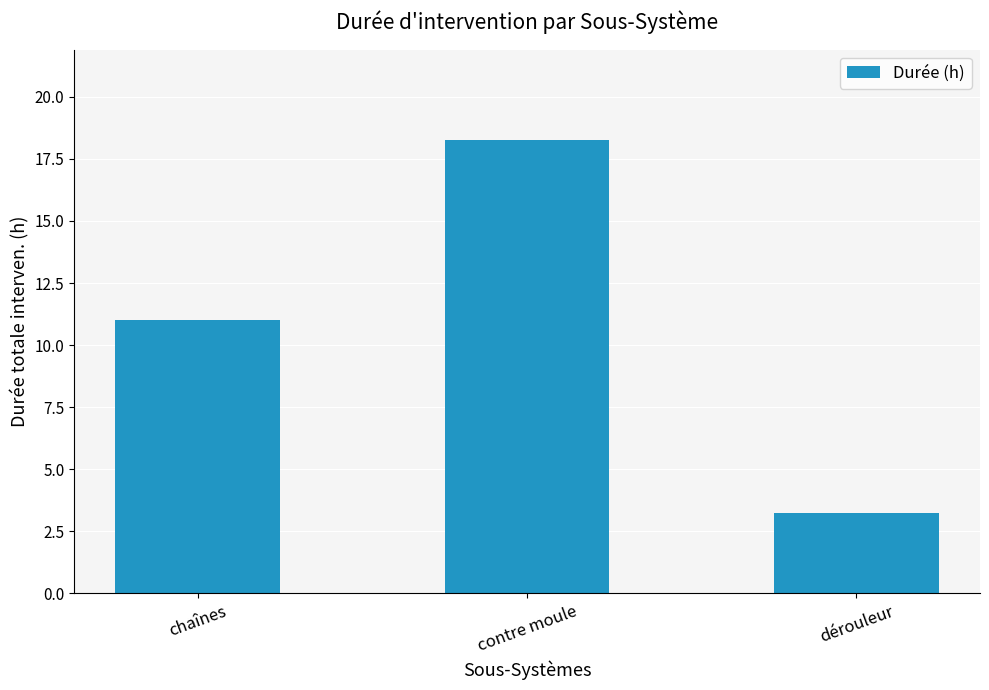

Does the chart contain stacked bars?

No